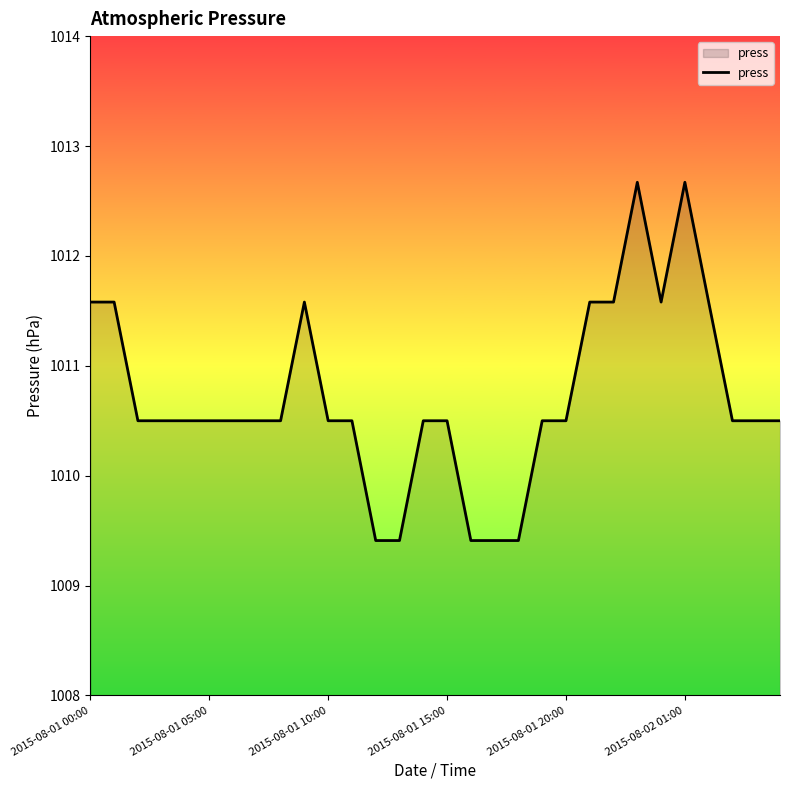

What is the difference between the maximum and minimum values?

3.3